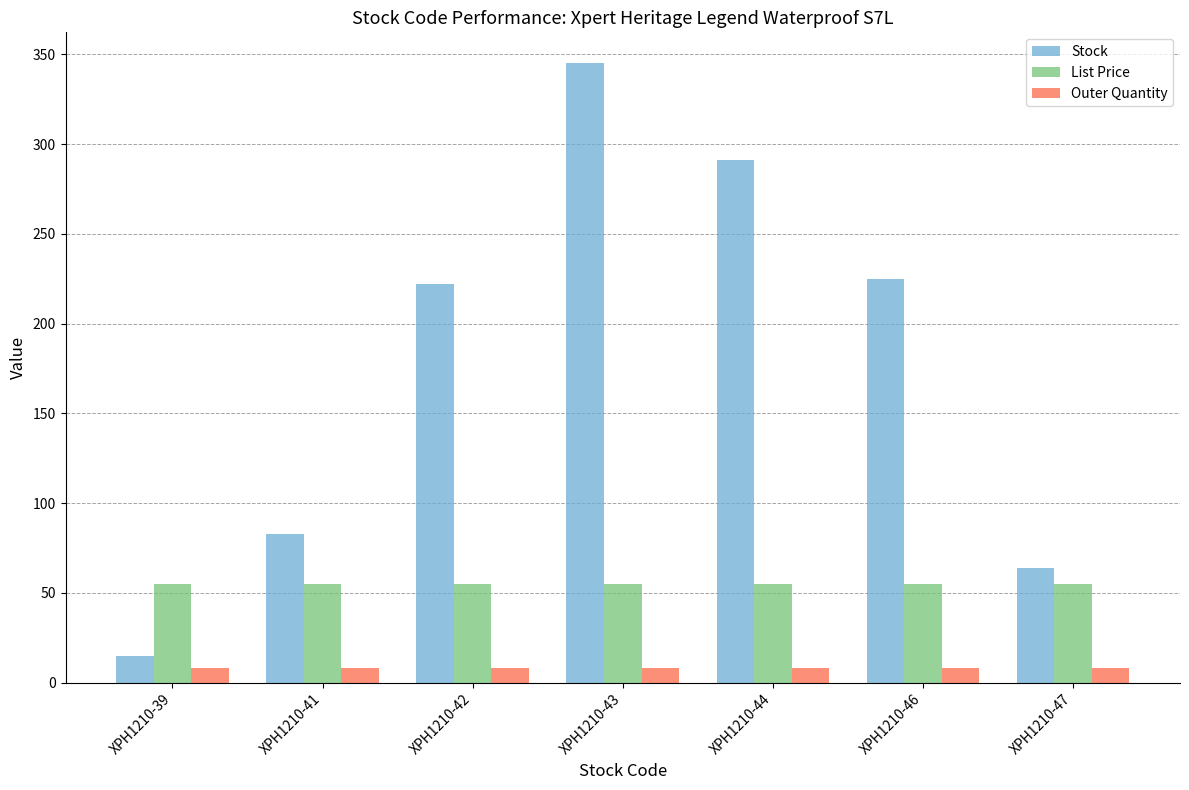

The value of List Price at XPH1210-47 is 25.8. True or false?

False